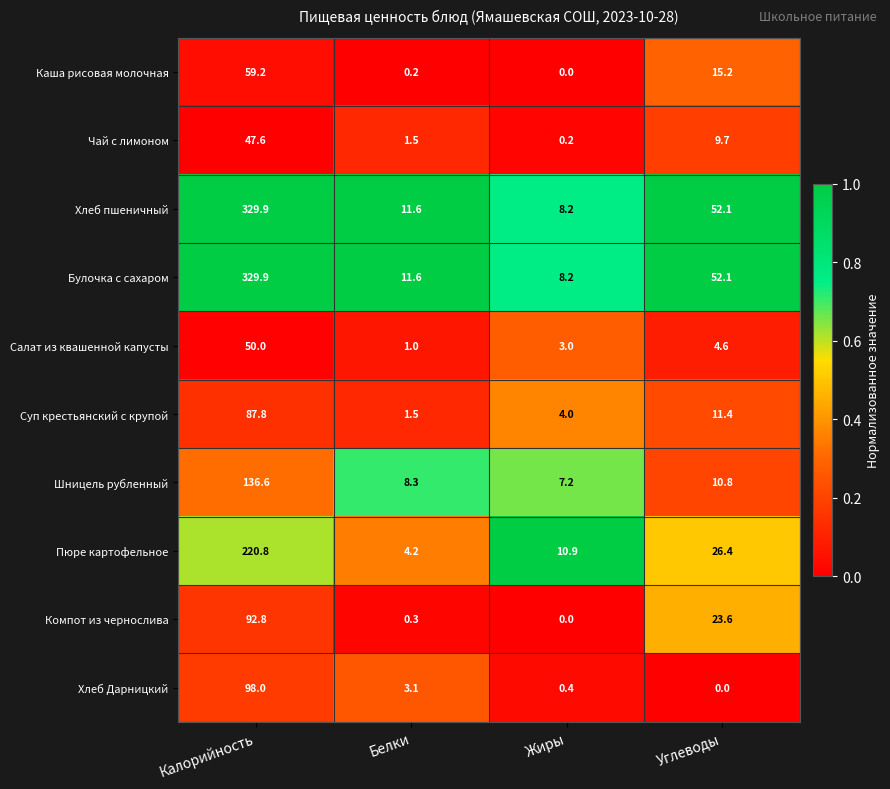

What is the total value across all series at Калорийность?

1452.6